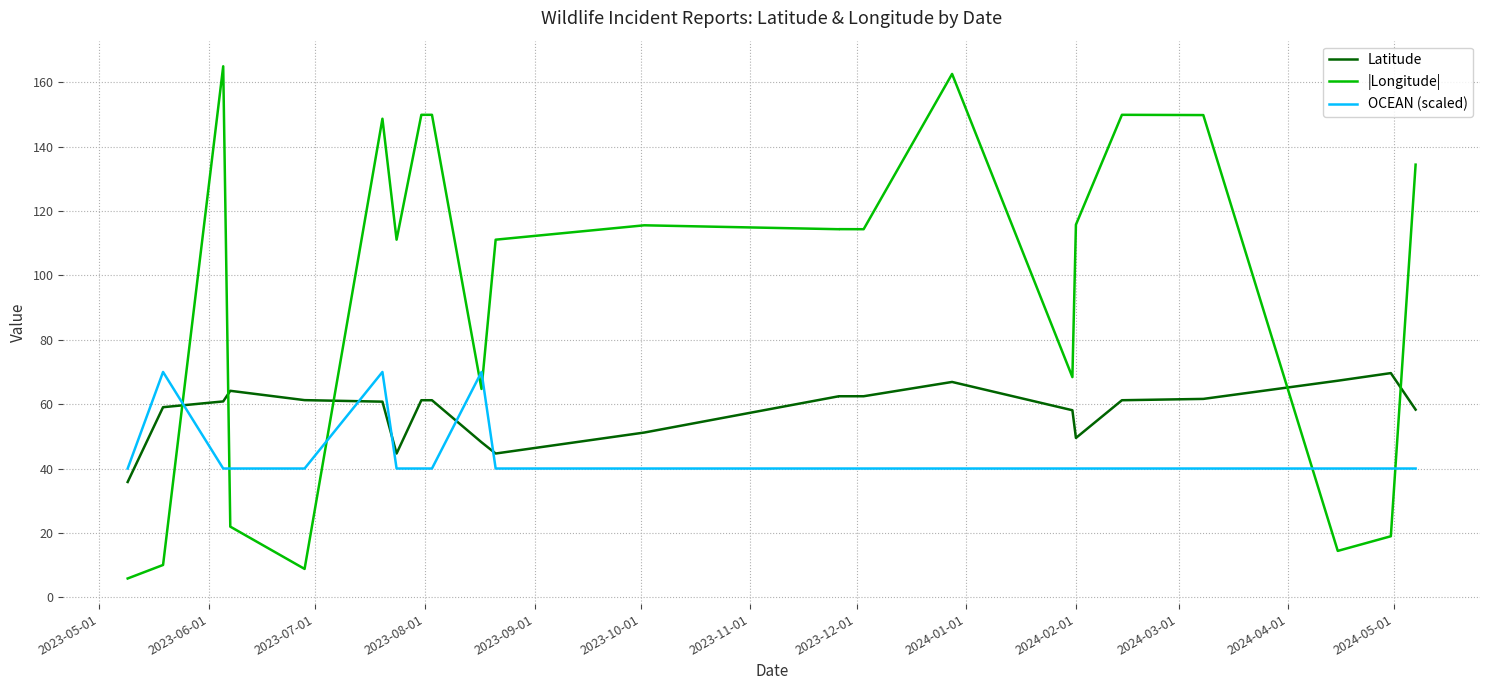

List the series in order of their overall mean, highest first.

|Longitude|, Latitude, OCEAN (scaled)